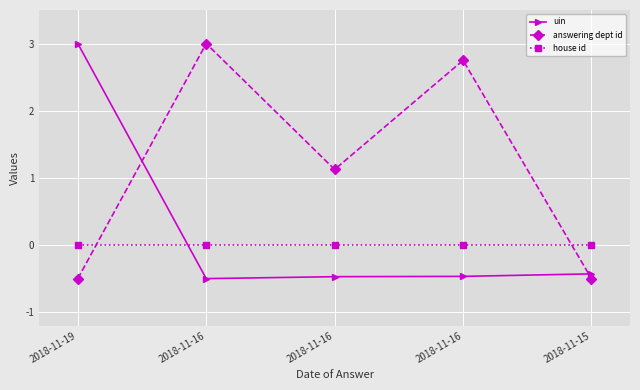

True or false: uin has more than 0 points higher than both neighbors.

False